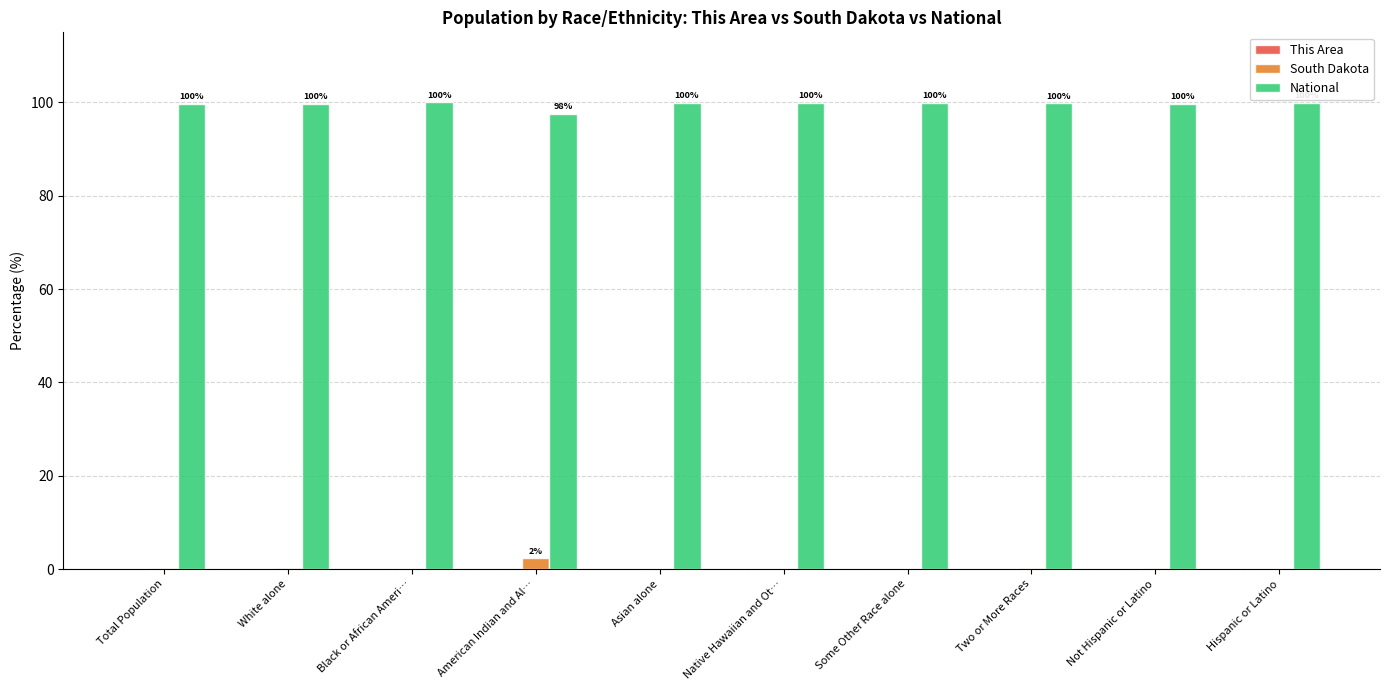

What is the highest value of the South Dakota series?

2.4